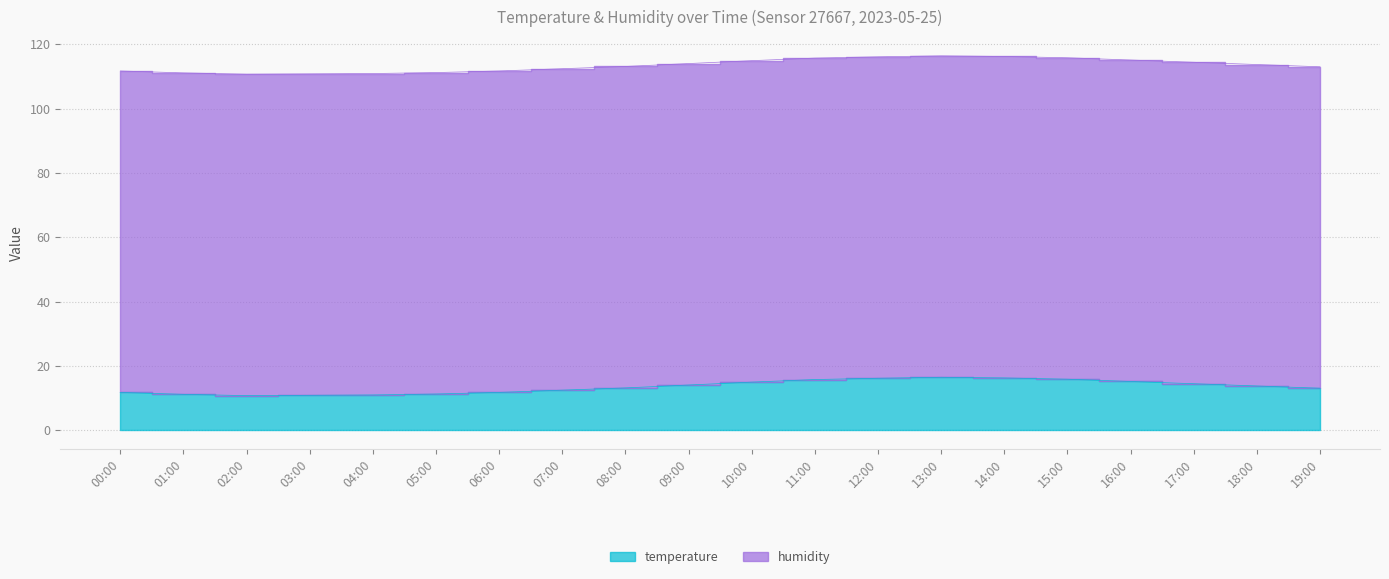

Where is the data nearest to the value 13?

19:00